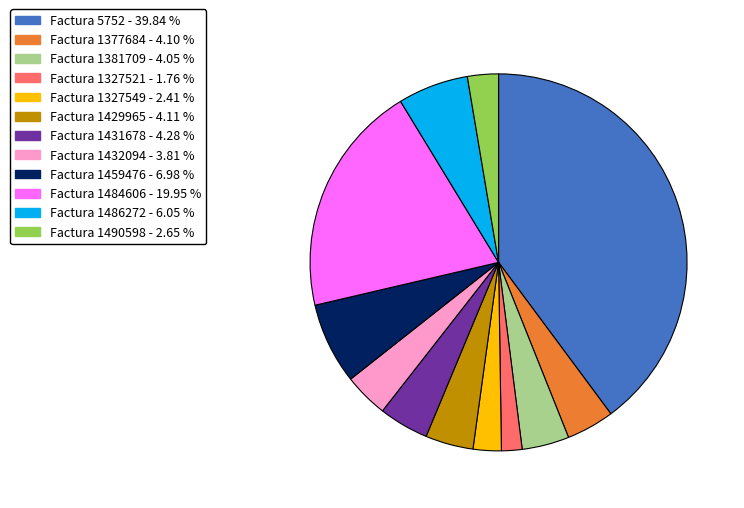

Which category has the biggest portion of the pie?

Factura 5752